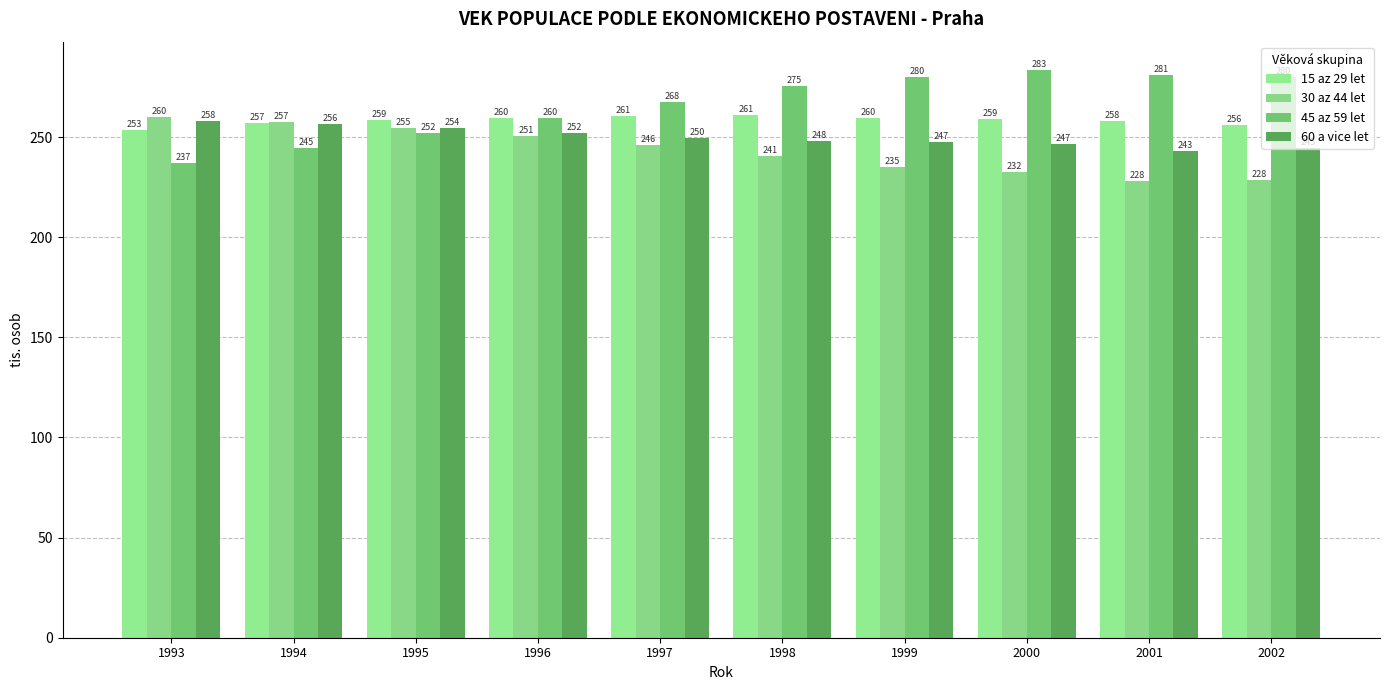

True or false: 45 az 59 let has a value of 80.0 at 1993.

False